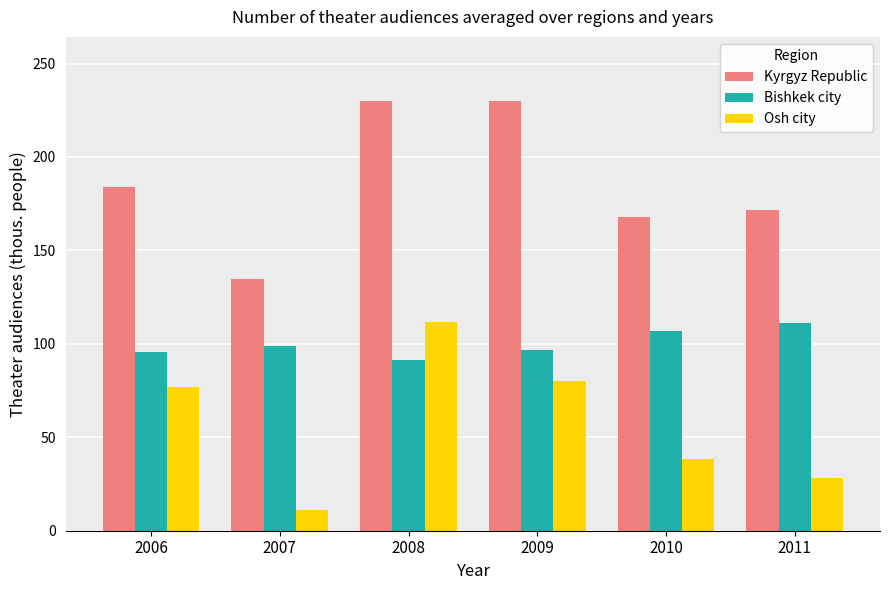

Is the value of Bishkek city at 2010 greater than the value of Osh city at 2008?

No